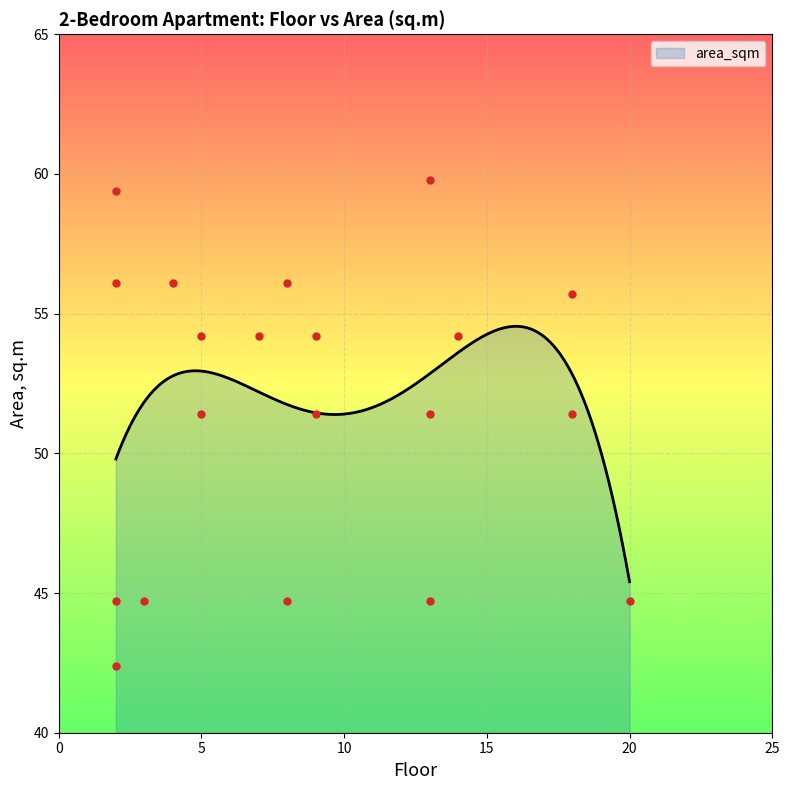

What is the difference between the values at 20 and 13?

6.7